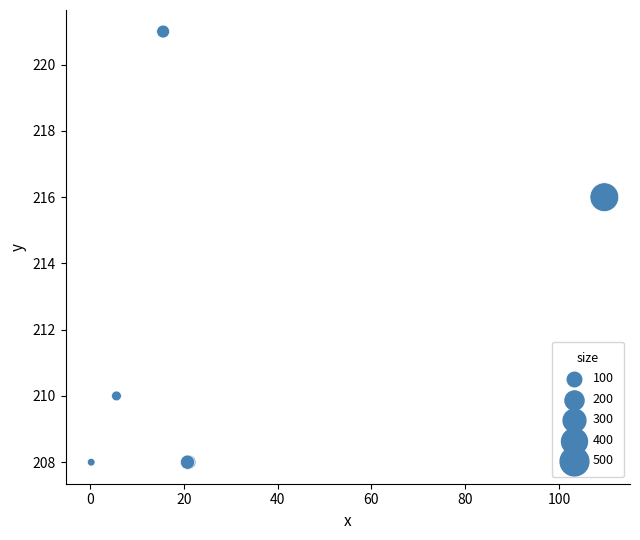

What Y value in the scatter plot is closest to 214?

216